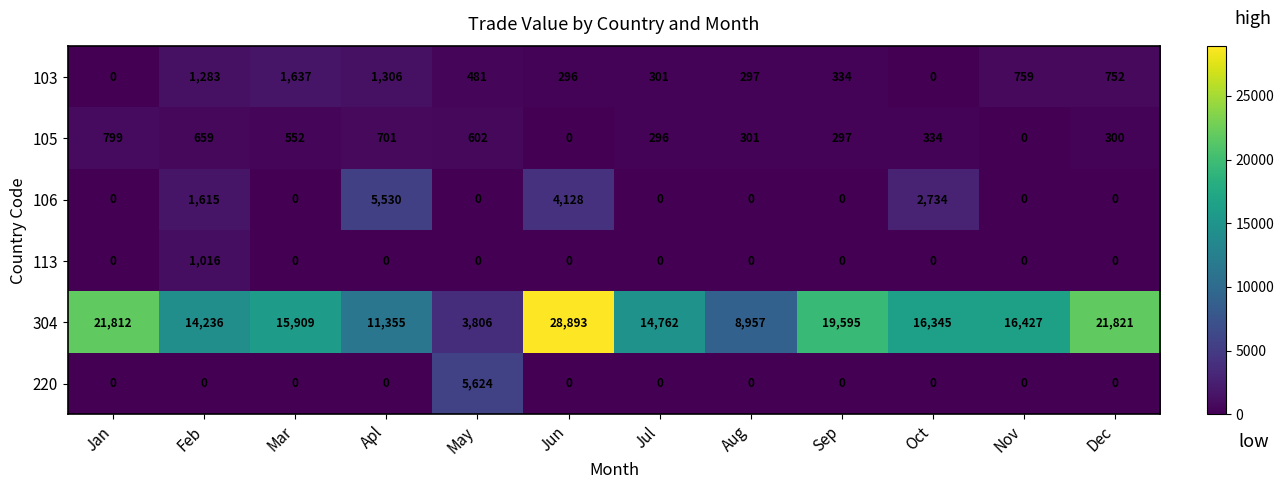

What is the difference between the 103 values at Apl and Oct?

1306